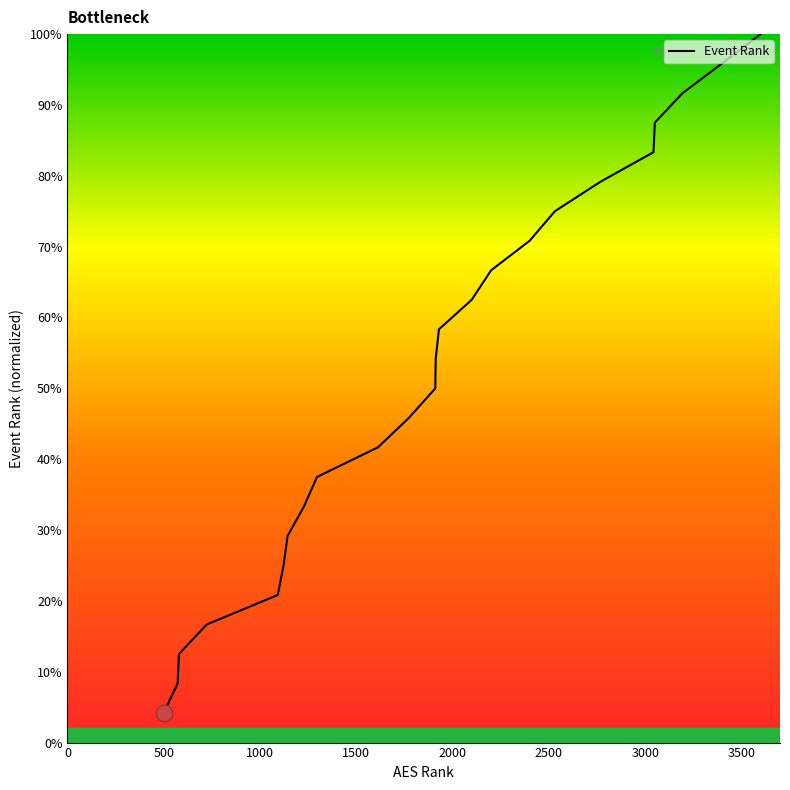

What is the sum of all values?

1250.0